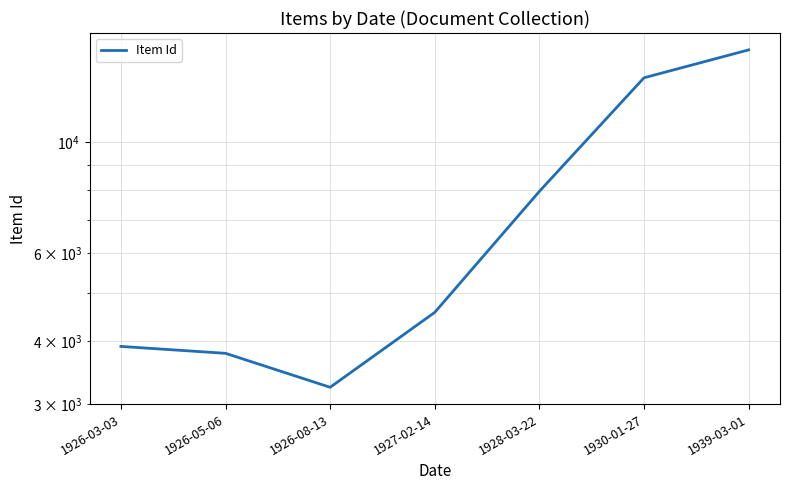

Between 1926-05-06 and 1926-08-13, which is larger?

1926-05-06